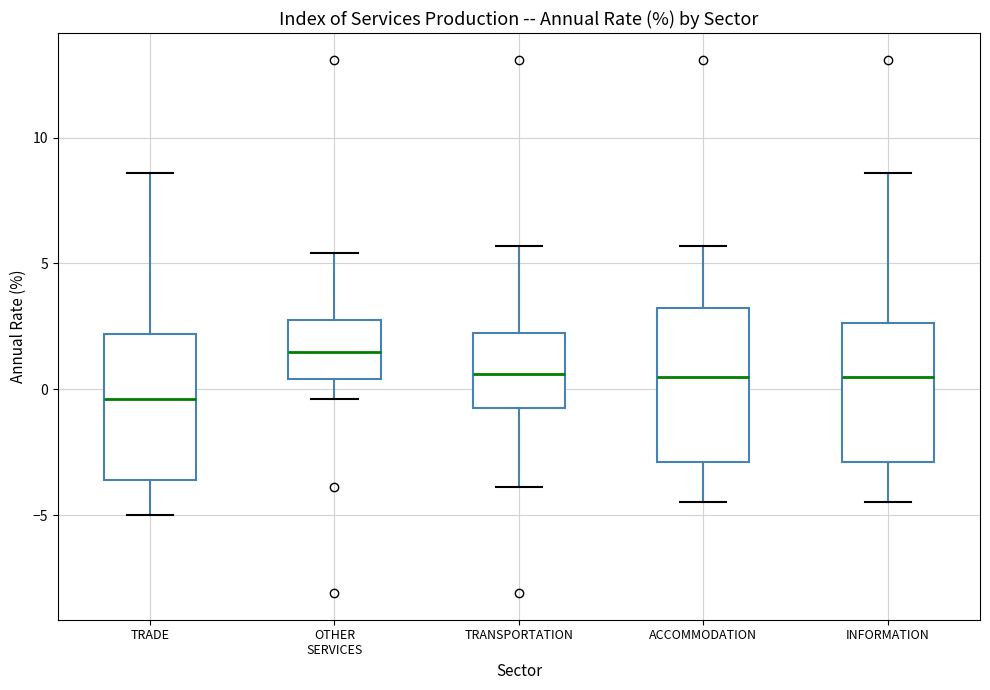

Reading left to right, read every box against the y-axis: the position of its median line, the range the box covers, and the ends of its whiskers. The values are not printed on the chart, so give them approximately, as read against the axis.

TRADE: median -0.5, box -3.5 to 2.0, whiskers -5.0 to 8.5
OTHER SERVICES: median 1.5, box 0.5 to 3.0, whiskers -0.5 to 5.5
TRANSPORTATION: median 0.5, box -0.5 to 2.5, whiskers -4.0 to 5.5
ACCOMMODATION: median 0.5, box -3.0 to 3.5, whiskers -4.5 to 5.5
INFORMATION: median 0.5, box -3.0 to 2.5, whiskers -4.5 to 8.5